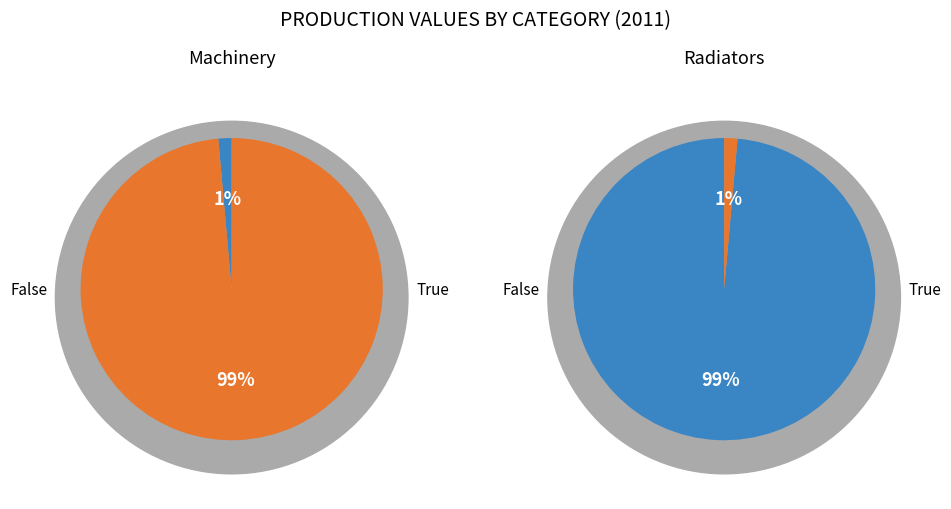

Rank the categories by value from highest to lowest.

Machinery, Radiators